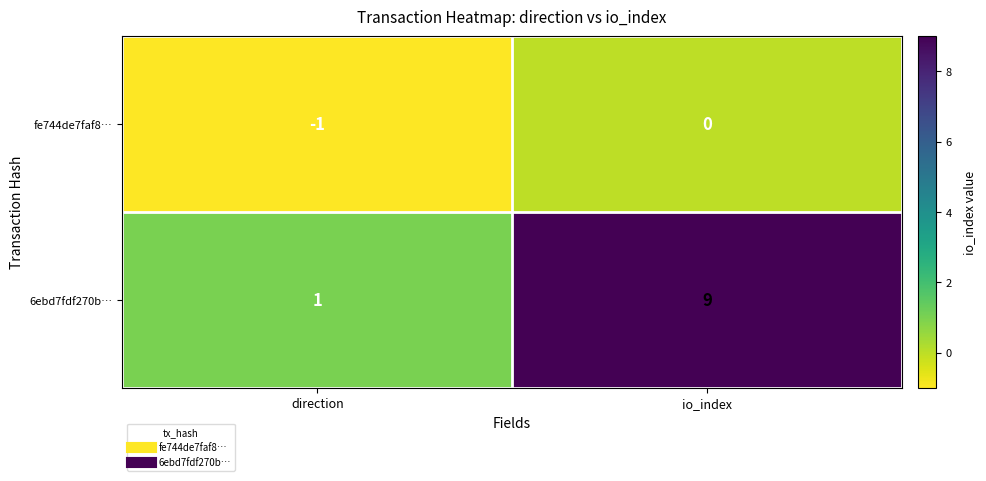

At which category is the sum across all series the highest?

io_index